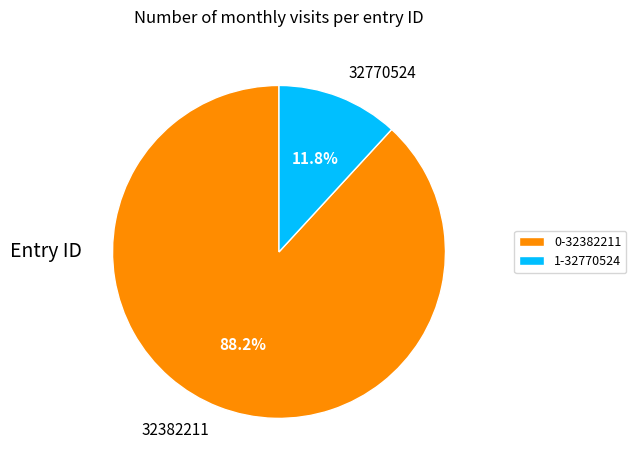

To the nearest percent, what portion does 32770524 represent?

12%